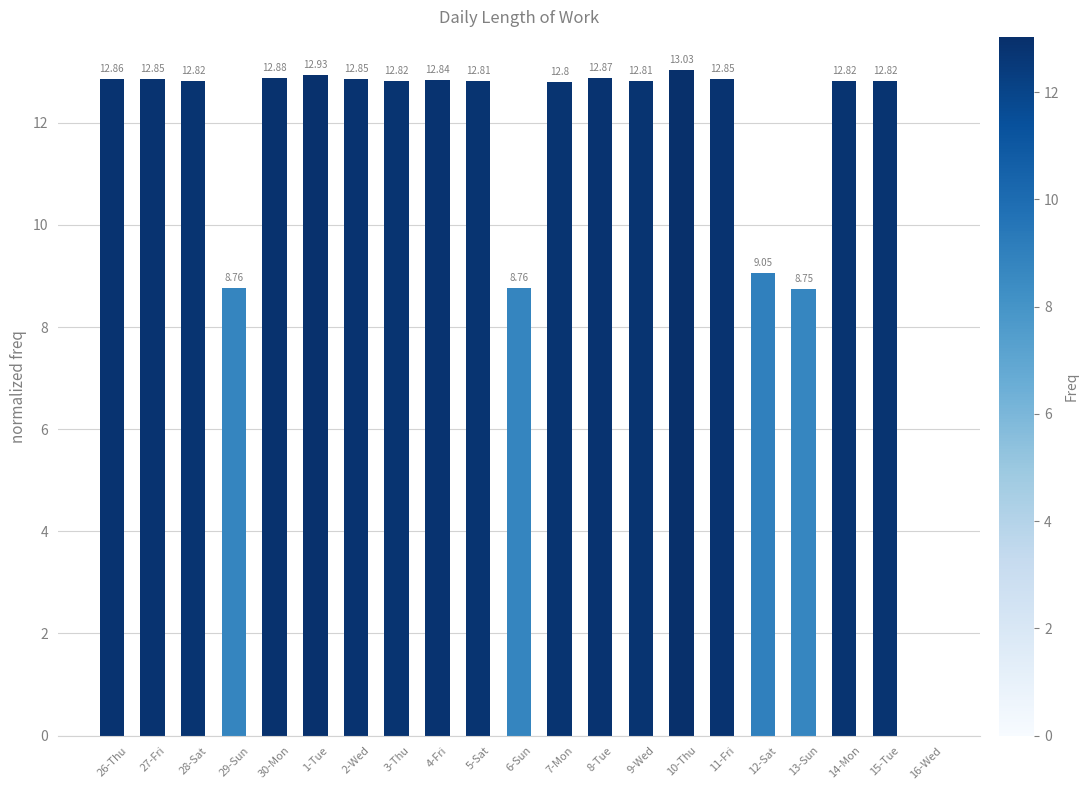

What is the ratio of the value at 28-Sat to the value at 9-Wed?

1.0